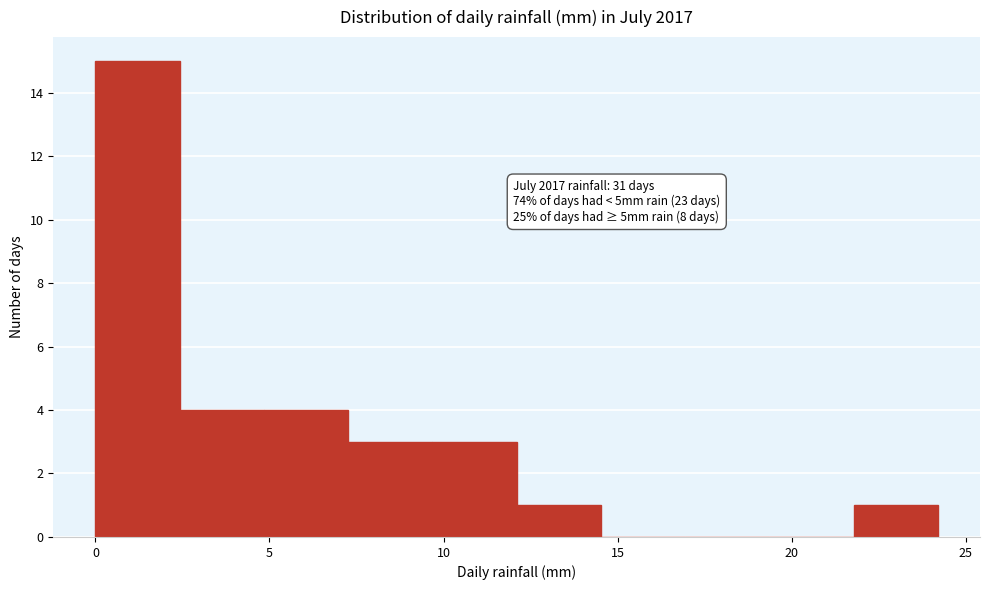

Which range on the x-axis has the tallest bar?

0.0 to 2.5